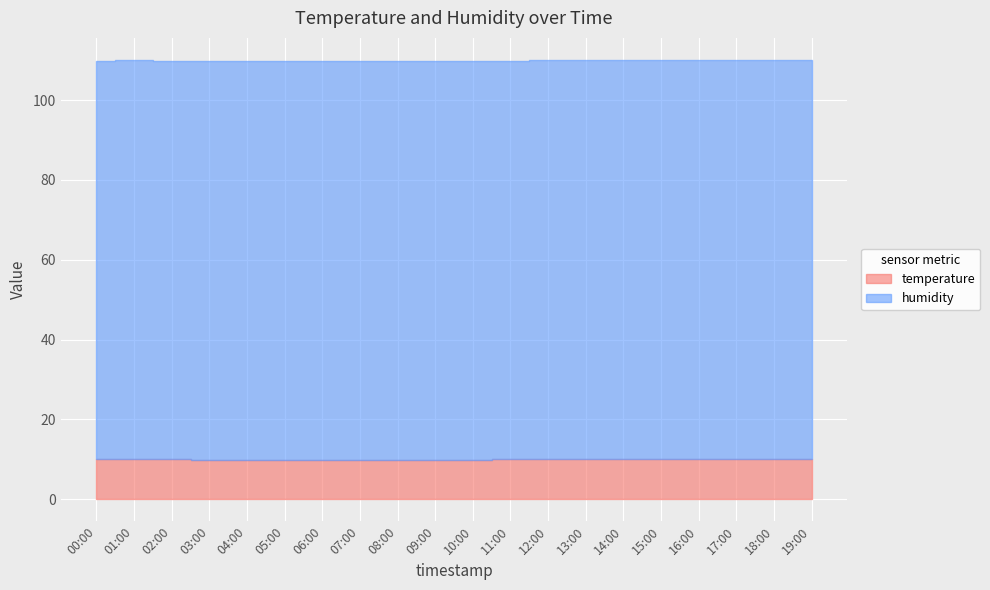

The value at 17:00 is 15.3. True or false?

False